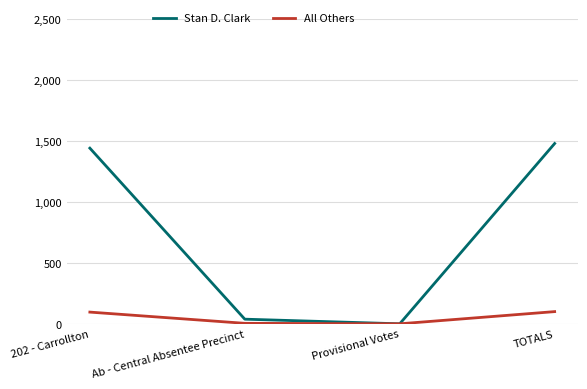

What value does the Stan D. Clark series have at 202 - Carrollton, to the nearest 100?

1400